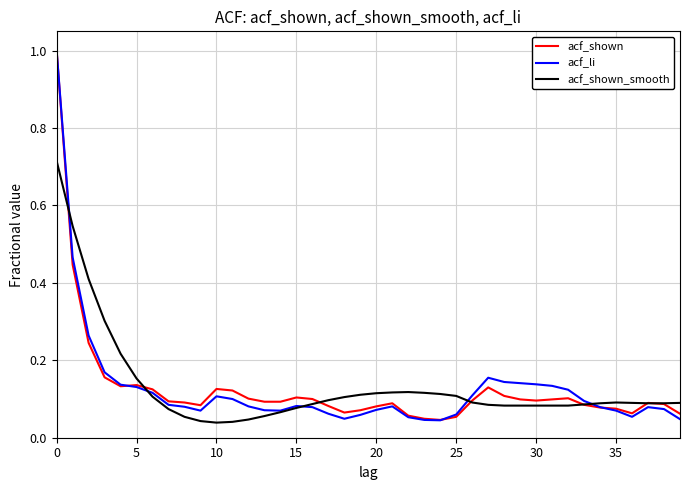

What is the greatest value displayed?

1.0